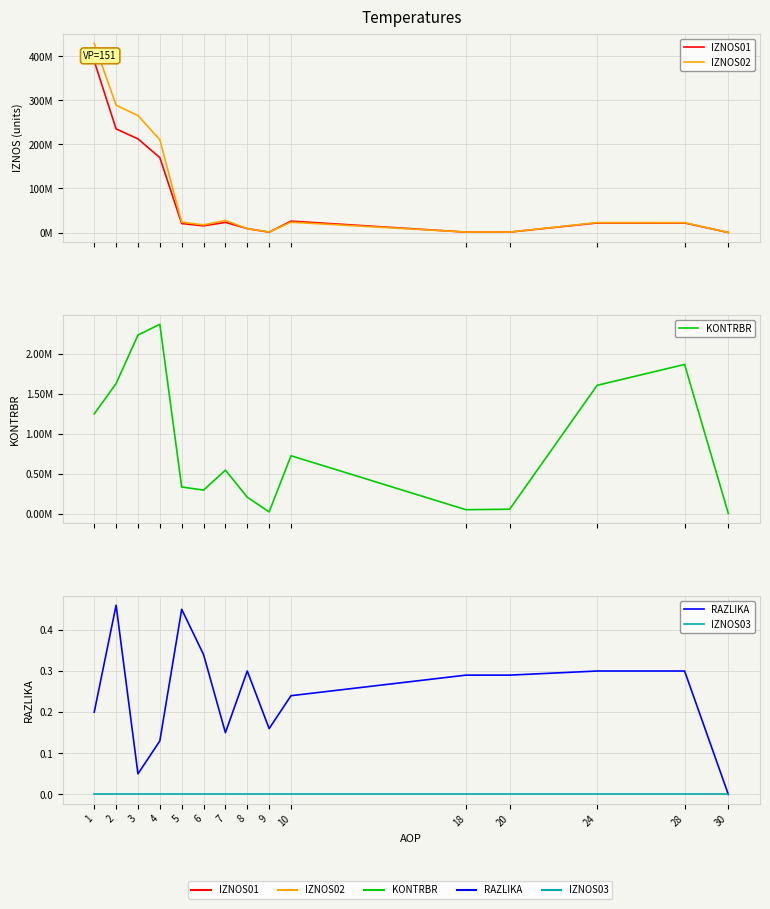

Which series changed the most between 6 and 18?

IZNOS02